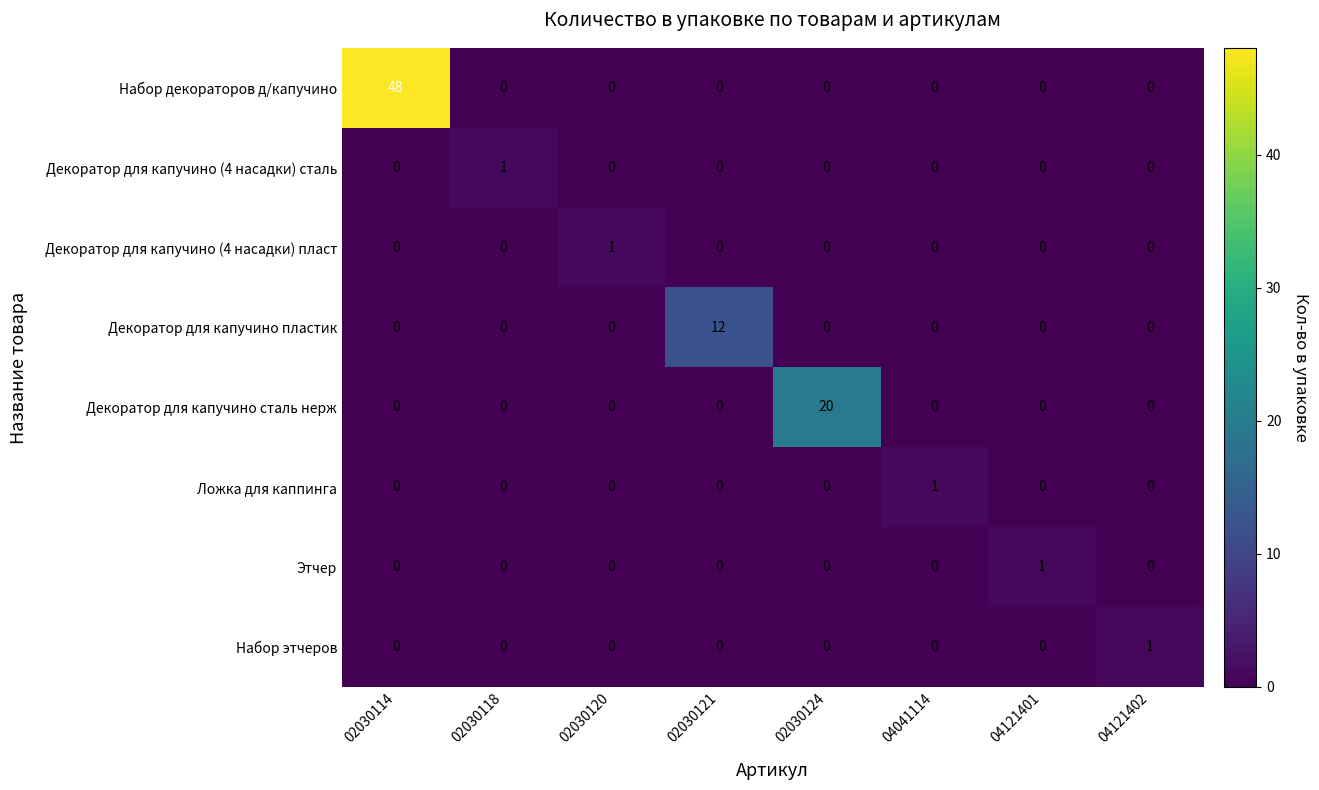

Which series has the largest total across all categories?

Набор декораторов д/капучино